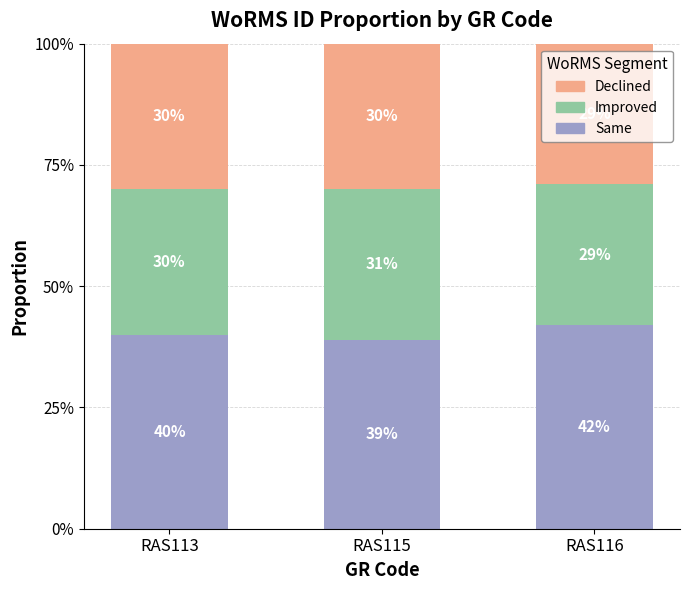

Reading right to left, list the values for the Same series.

RAS116=42	RAS115=39	RAS113=40